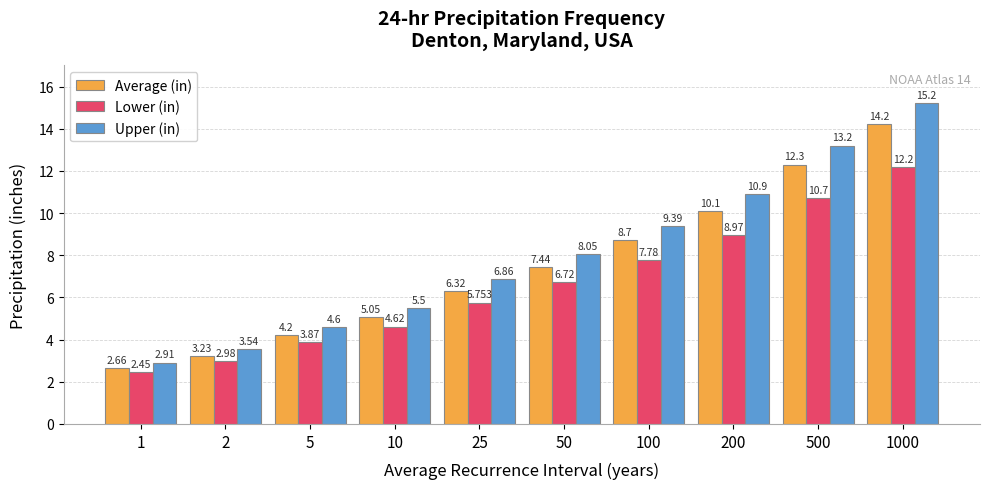

How many groups of bars are there?

10